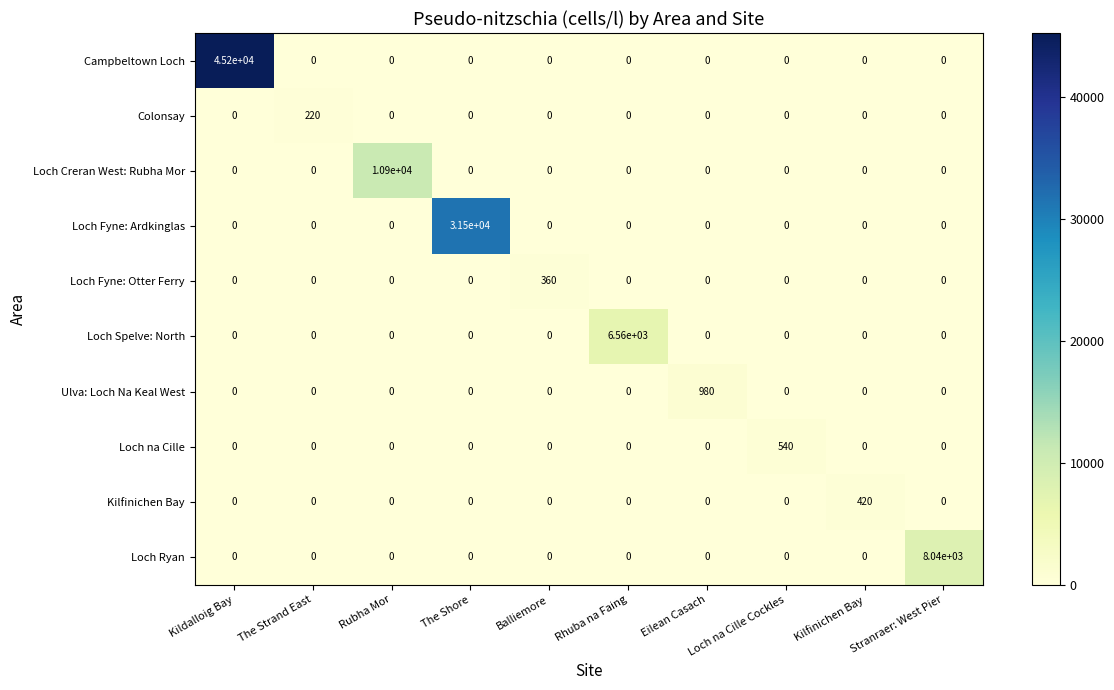

What is the greatest value displayed?

45228